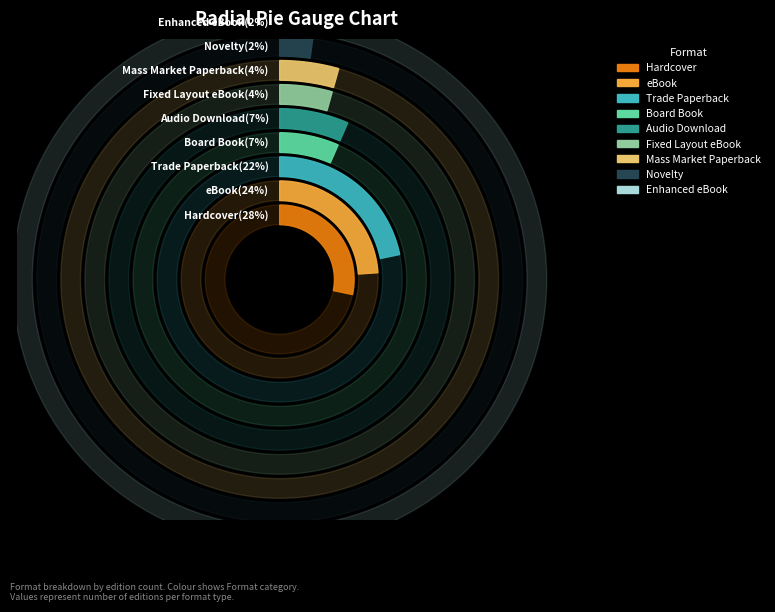

Which slice is the smallest?

Novelty